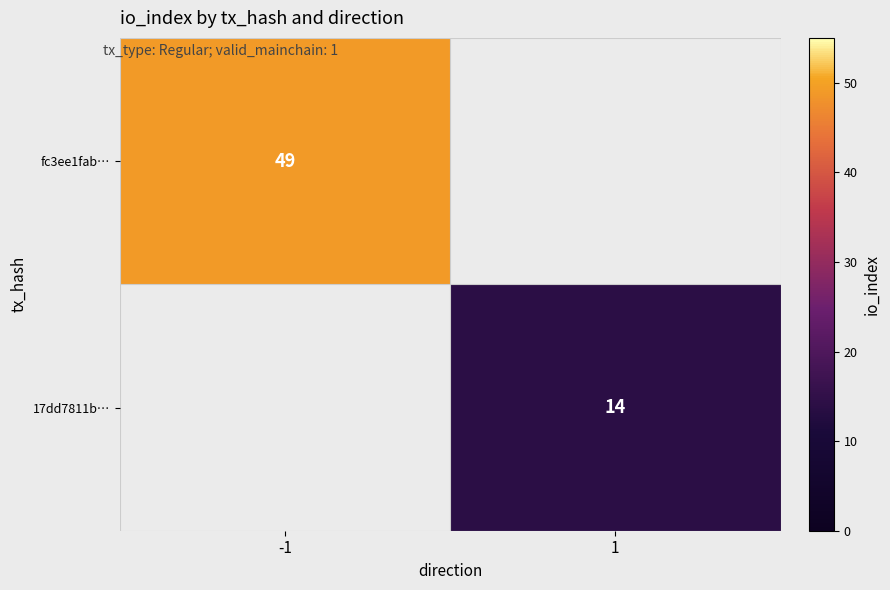

What is the greatest value displayed?

49.0